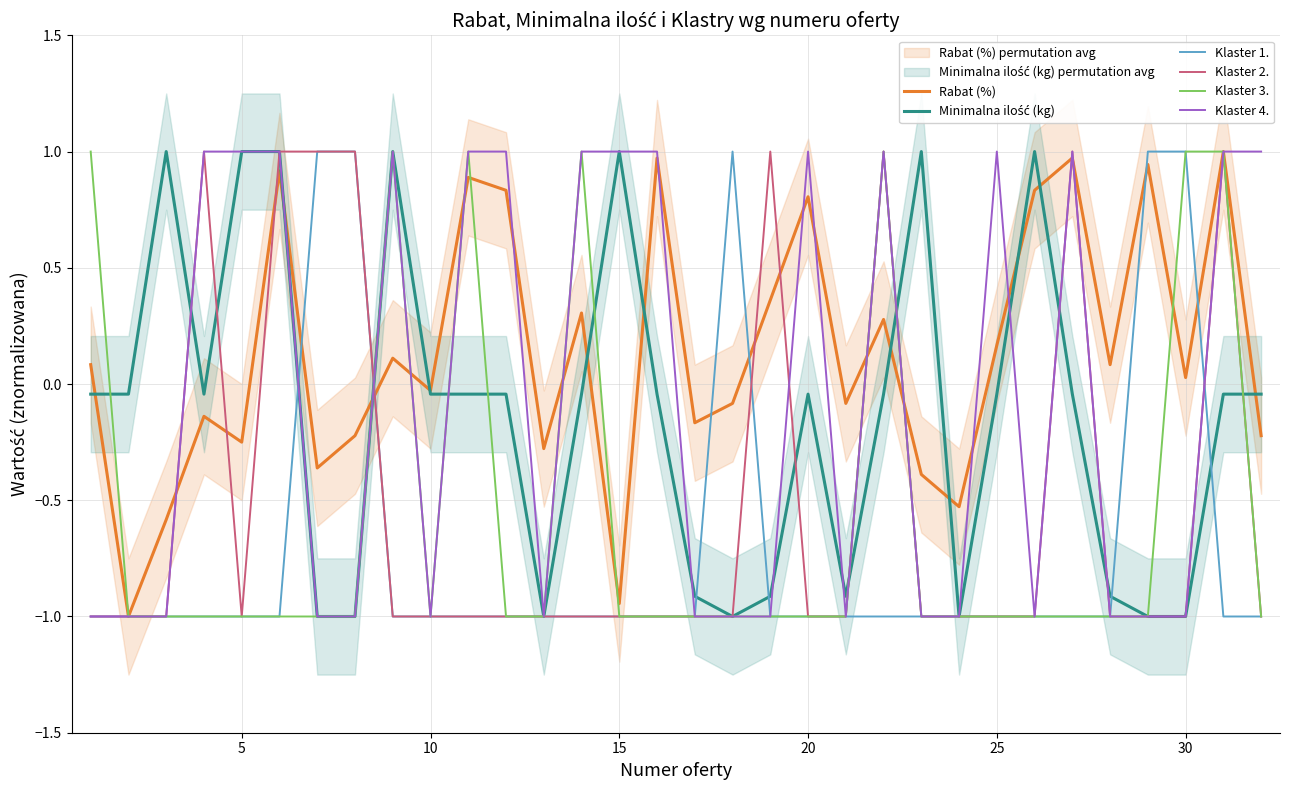

True or false: Klaster 3. has a value of -0.5 at 5.

False